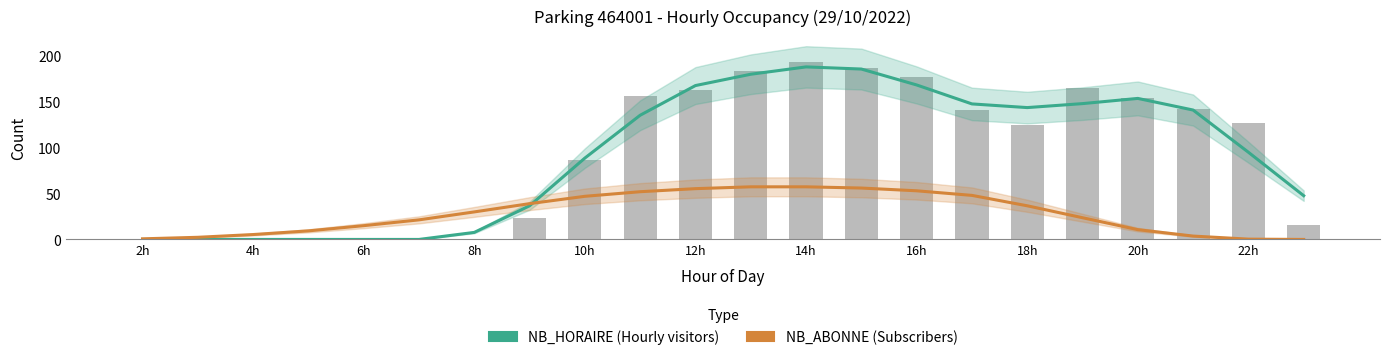

What is the difference between the second highest and minimum values in the NB_HORAIRE series?

185.7